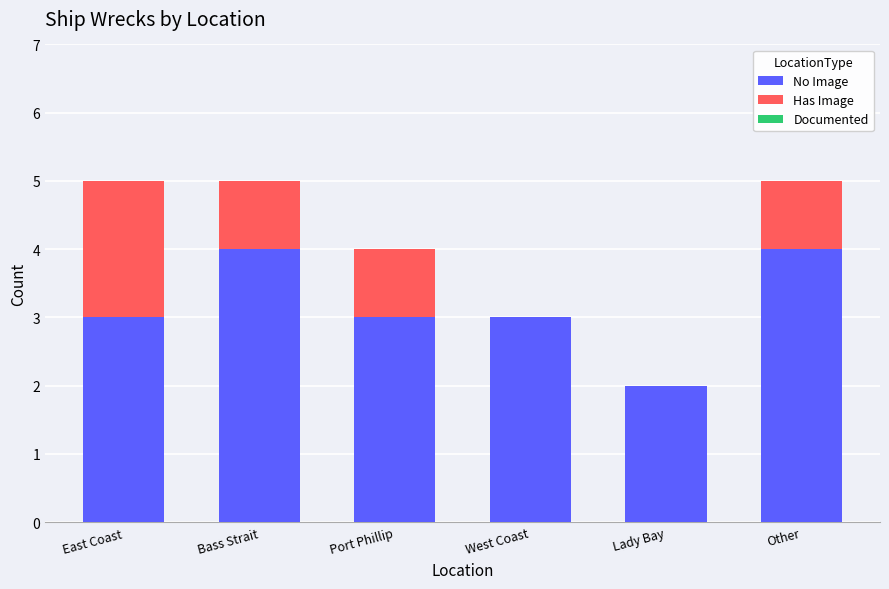

True or false: No Image has a value of 4 at Other.

True